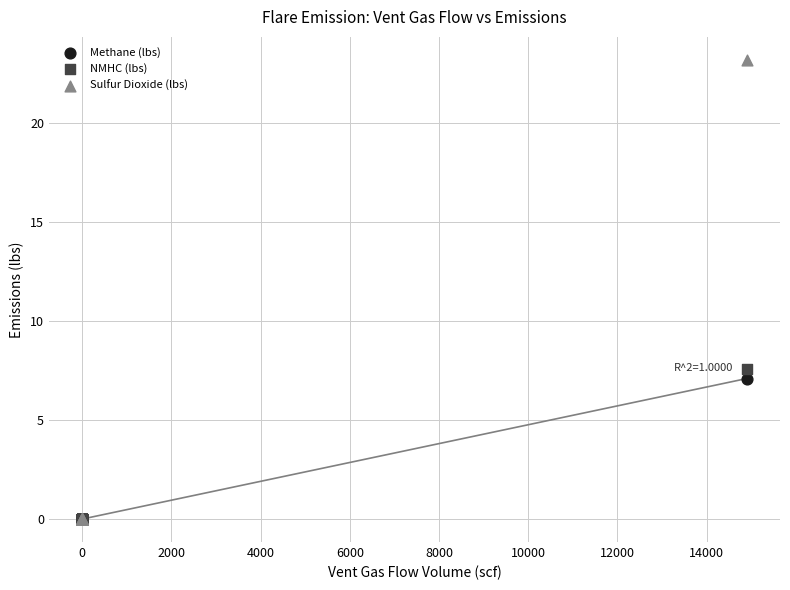

Which series has the largest Y range (max minus min)?

Sulfur Dioxide (lbs)